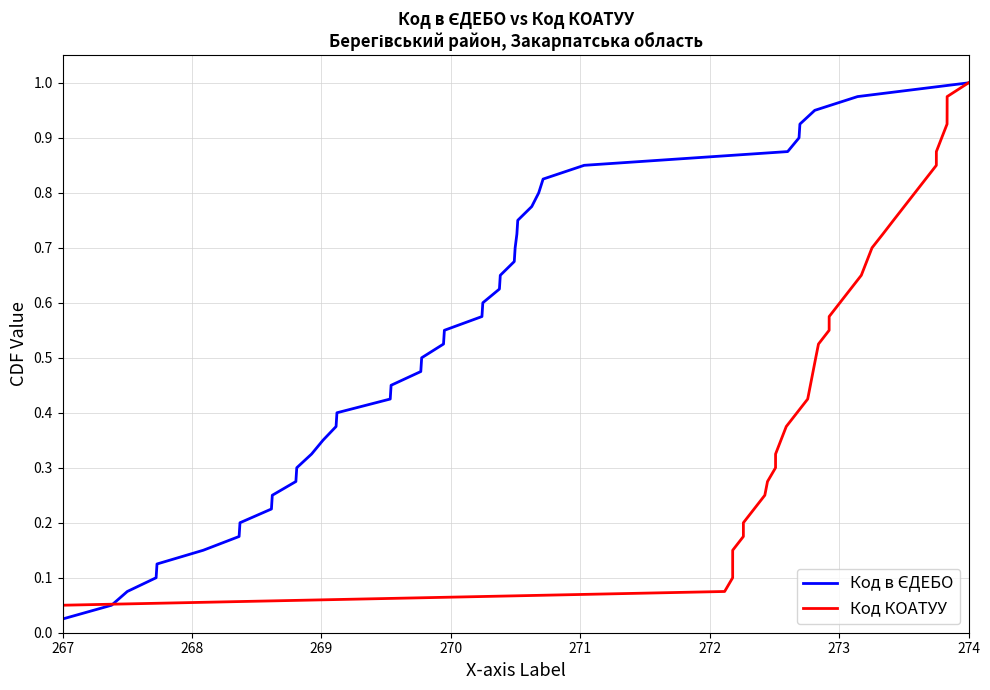

True or false: Код в ЄДЕБО has more than 0 interior local peaks.

False